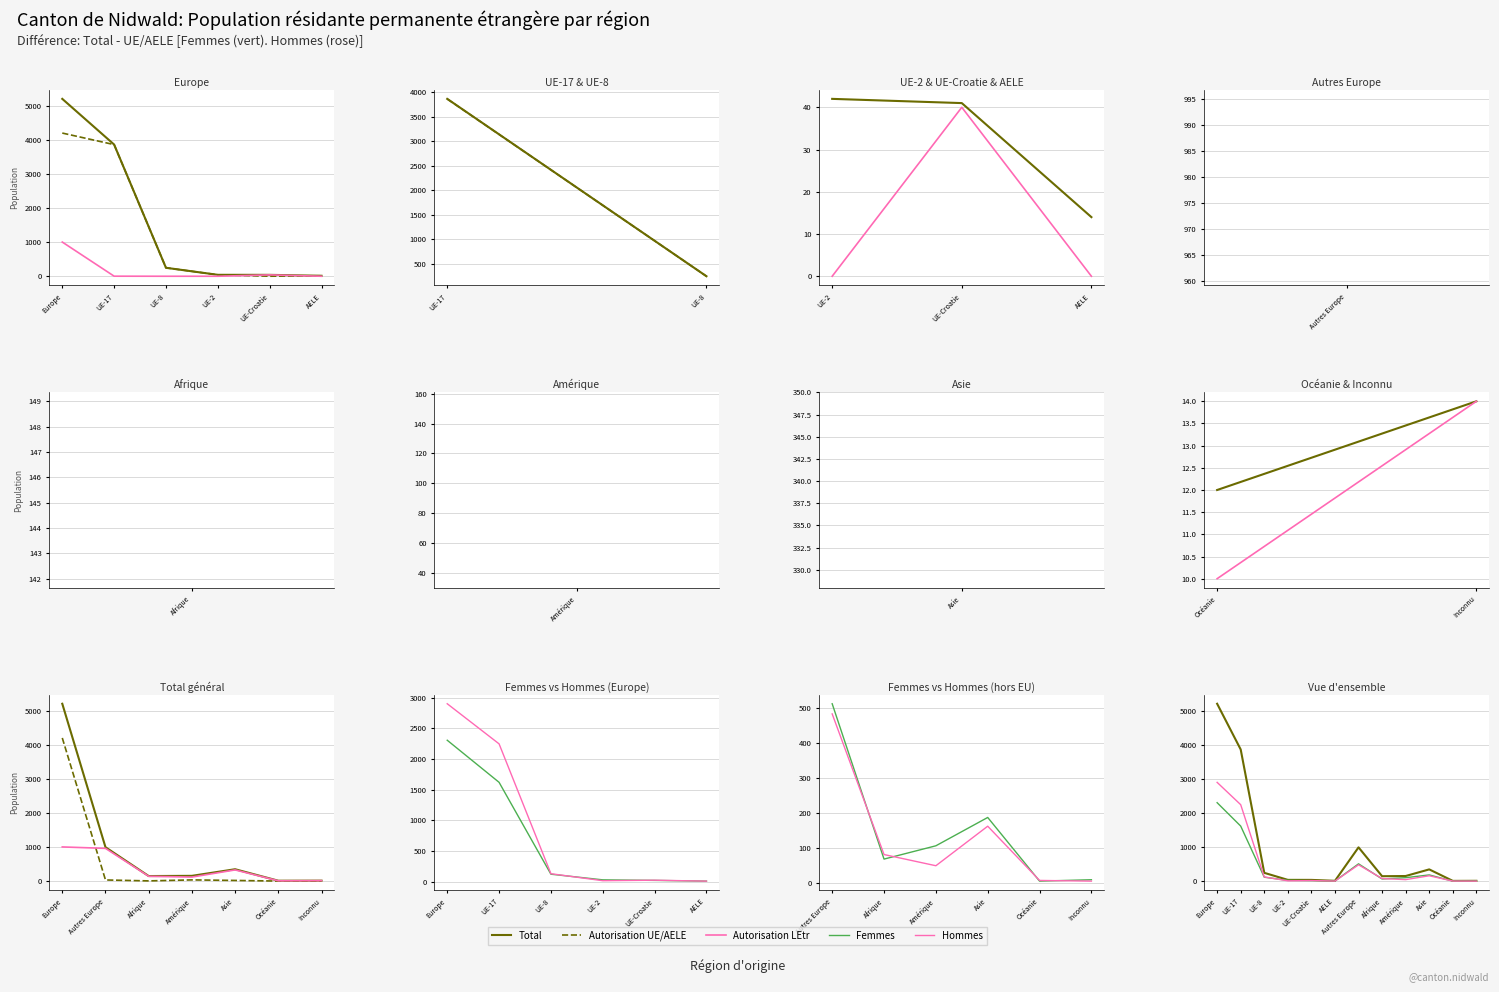

Is this an area chart (filled region under the line)?

No